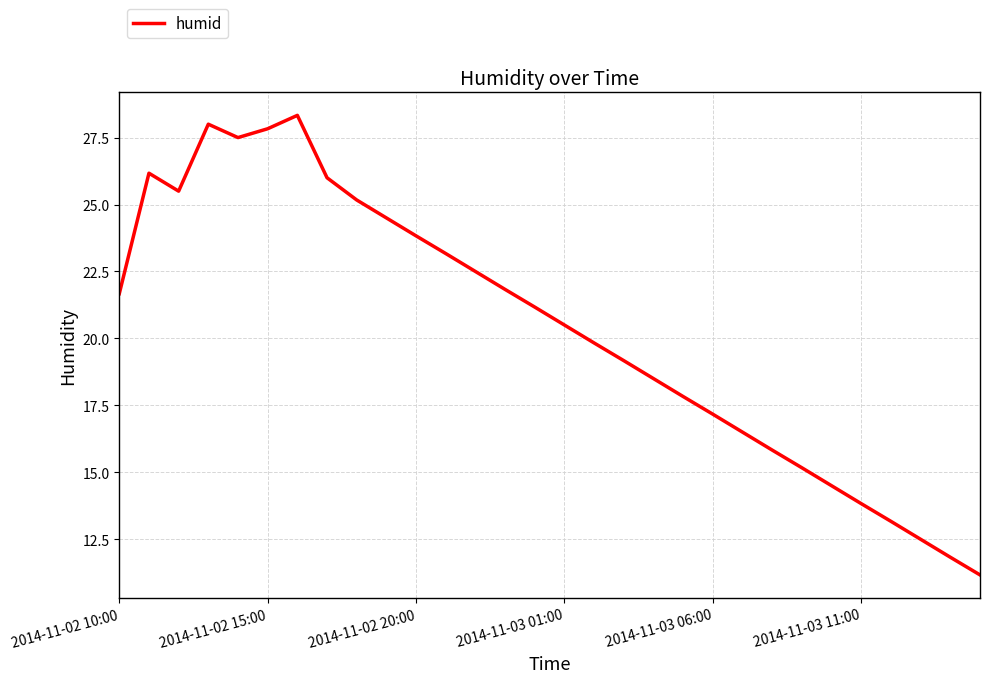

What is the difference between the second highest and second lowest values?

16.2